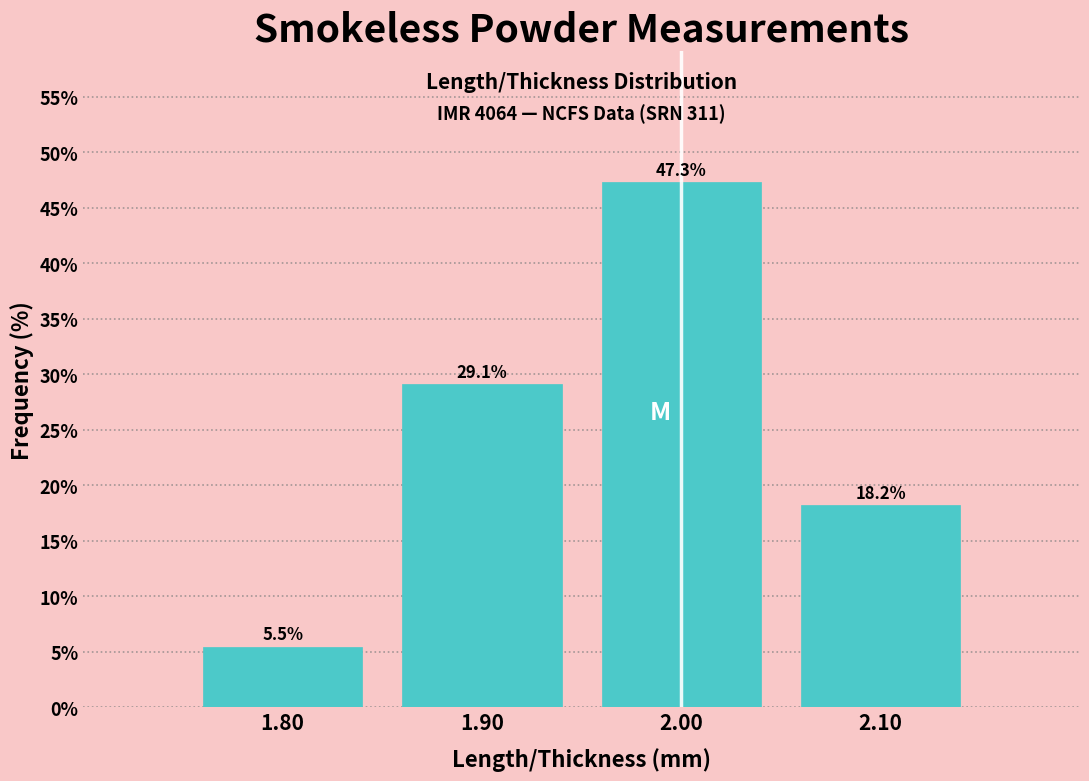

Reading left to right, list every bar in this chart as the range it spans on the x-axis followed by its height.

1.75 to 1.85: 5.5
1.85 to 1.95: 29.1
1.95 to 2.05: 47.3
2.05 to 2.15: 18.2